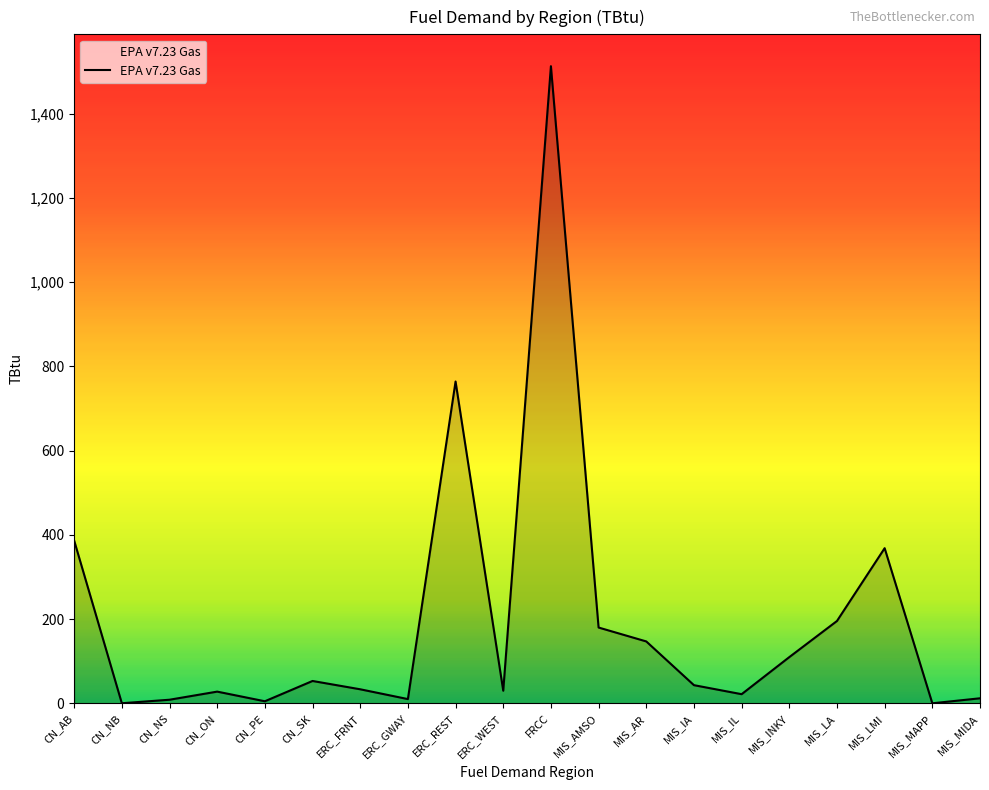

Is it true that the value at MIS_LA is 331.6?

False